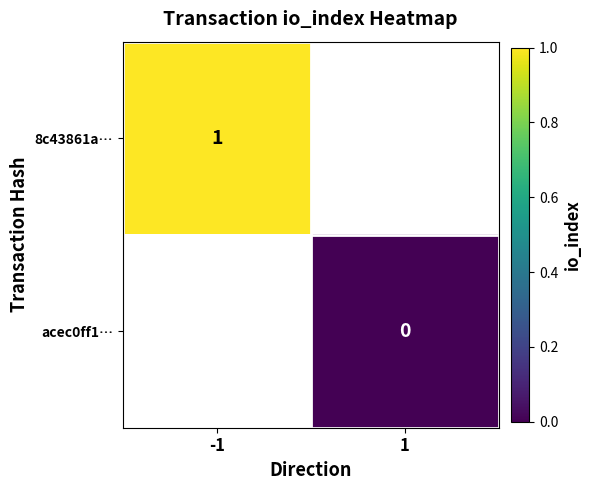

Which label corresponds to the smallest value in the chart?

1